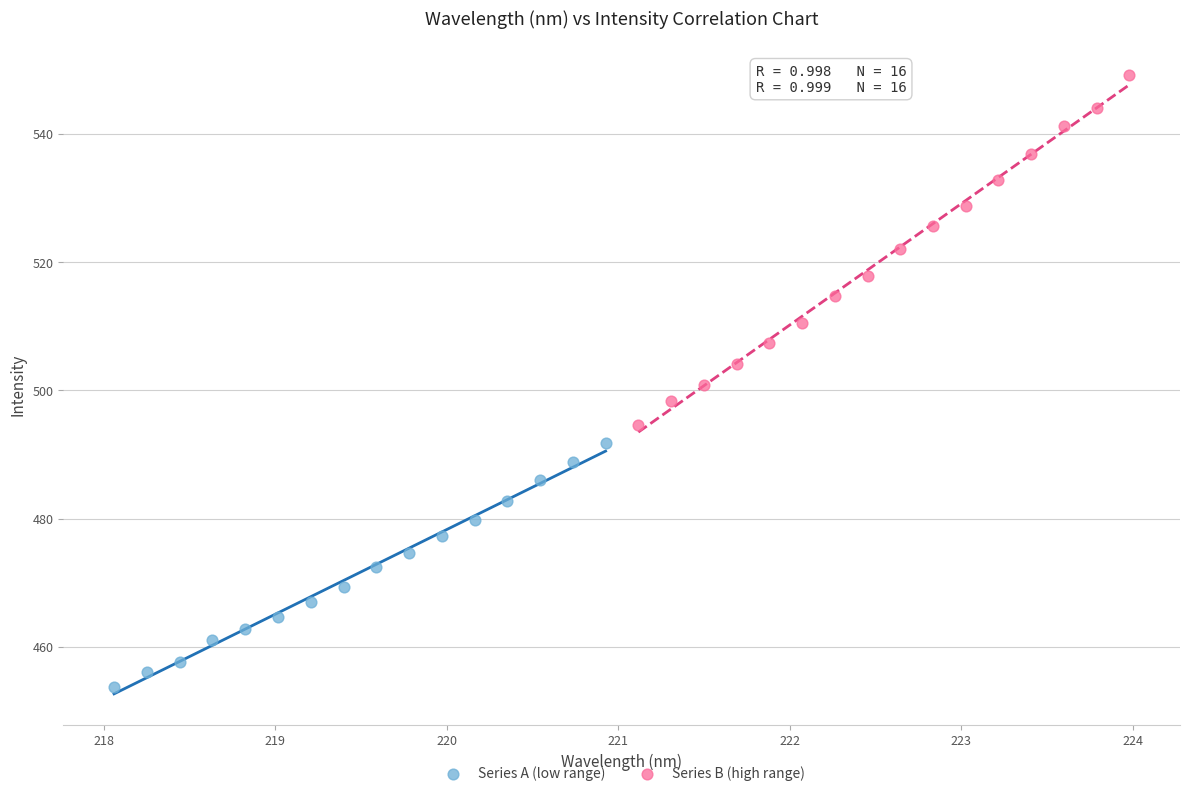

Which series has the largest Y range (max minus min)?

Series B (high range)